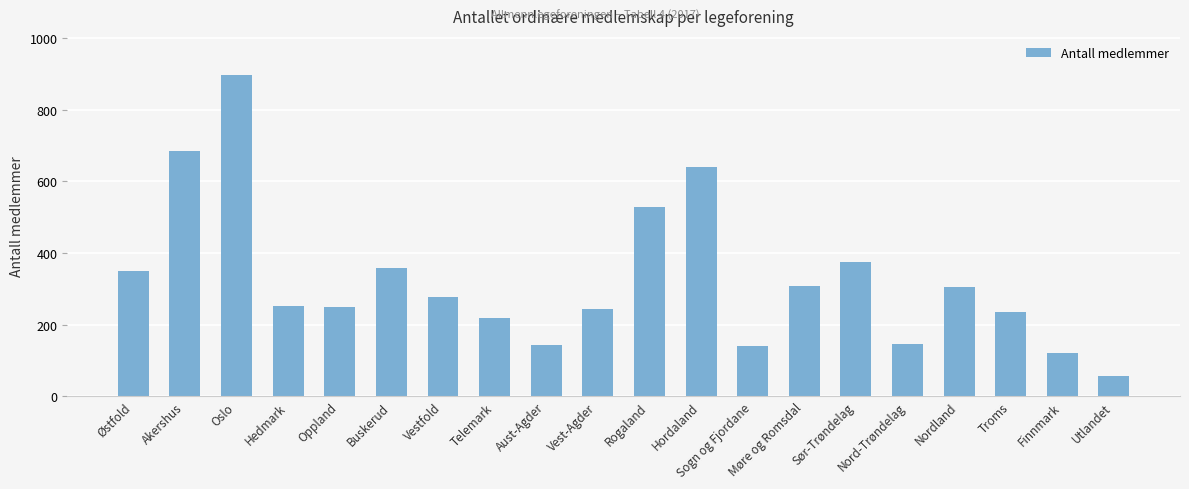

What is the ratio of the value at Rogaland to the value at Akershus?

0.8